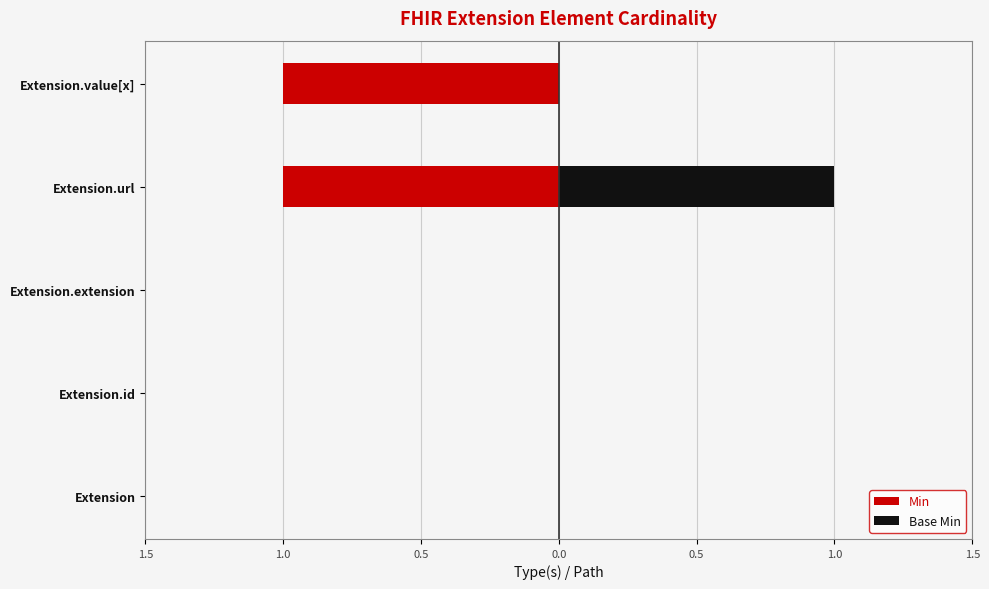

How many categories are shown in the chart?

5